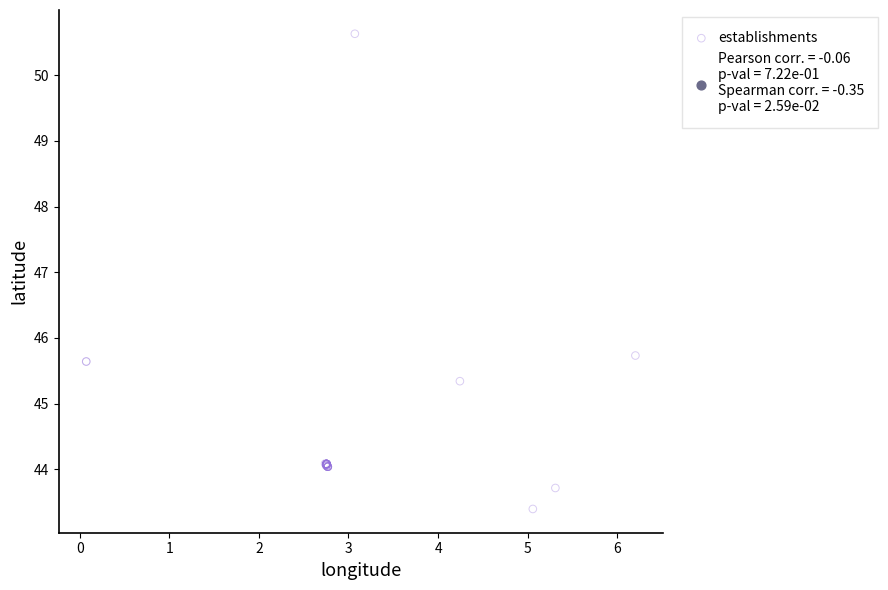

What Y value in the scatter plot is closest to 47?

45.7